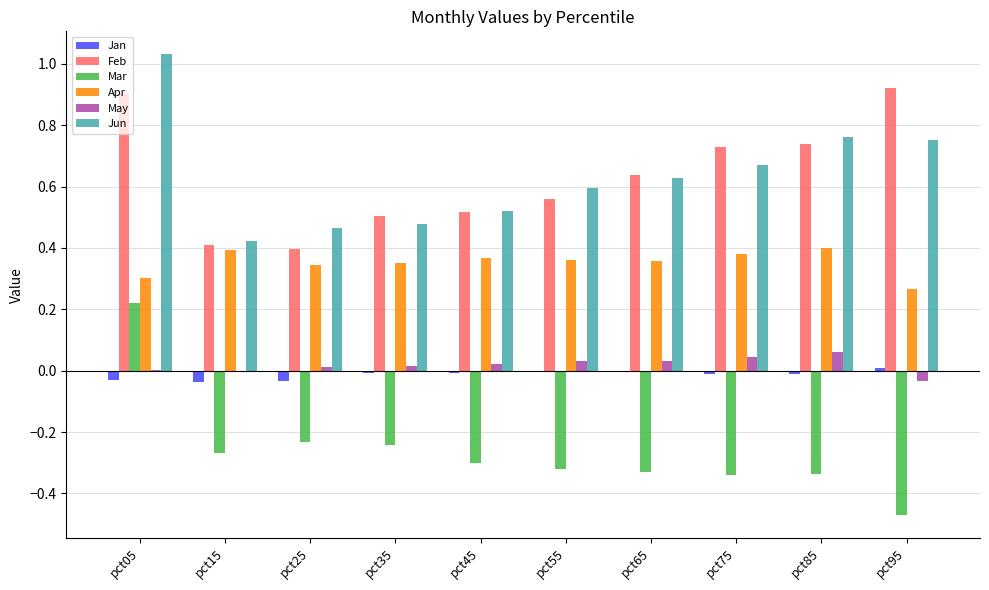

How many distinct data groups are displayed?

6